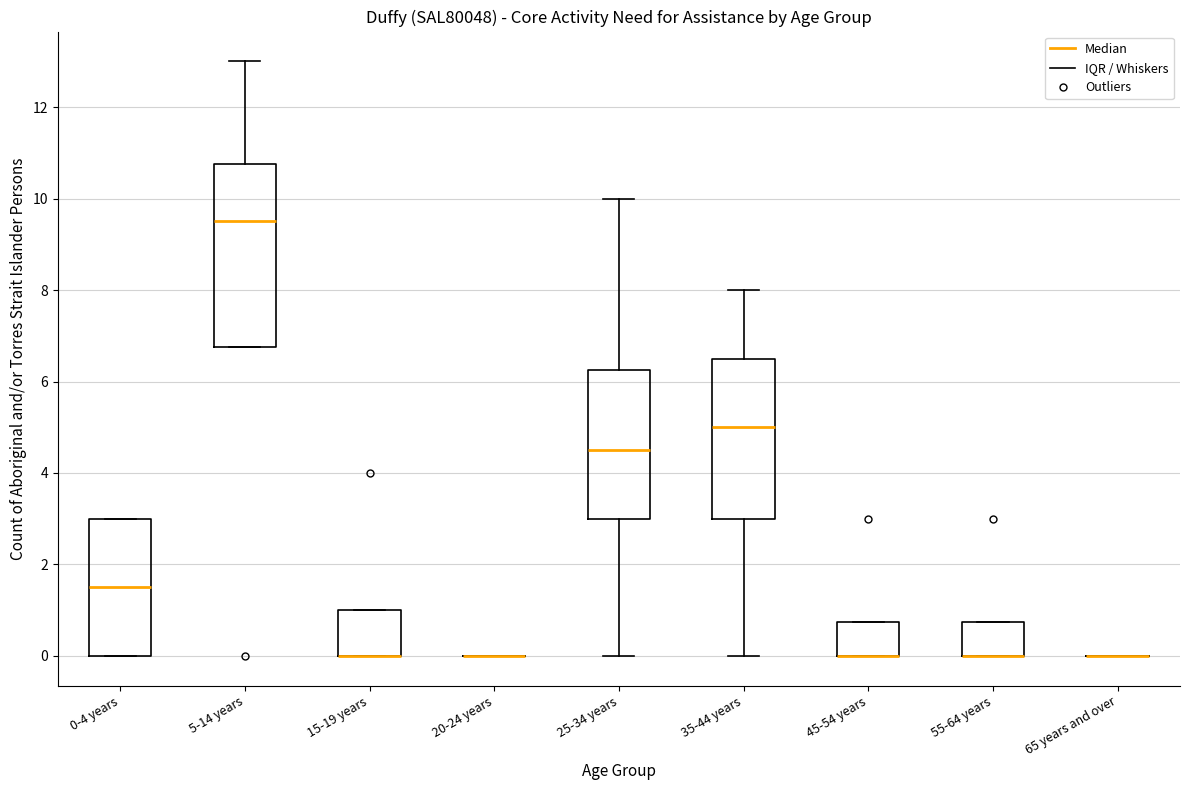

Reading left to right, transcribe this box plot: for each box, give where its median line is, the range the box spans, and where its two whiskers end, as read against the y-axis. The values are not printed on the chart, so give them approximately, as read against the axis.

0-4 years: median 1.6, box 0.0 to 3.0, whiskers 0.0 to 3.0
5-14 years: median 9.6, box 6.8 to 10.8, whiskers 6.8 to 13.0
15-19 years: median 0.0 (drawn on the box's lower edge), box 0.0 to 1.0, whiskers 0.0 to 1.0
20-24 years: box collapsed to a line at 0.0, whiskers 0.0 to 0.0
25-34 years: median 4.6, box 3.0 to 6.2, whiskers 0.0 to 10.0
35-44 years: median 5.0, box 3.0 to 6.6, whiskers 0.0 to 8.0
45-54 years: median 0.0 (drawn on the box's lower edge), box 0.0 to 0.8, whiskers 0.0 to 0.8
55-64 years: median 0.0 (drawn on the box's lower edge), box 0.0 to 0.8, whiskers 0.0 to 0.8
65 years and over: box collapsed to a line at 0.0, whiskers 0.0 to 0.0